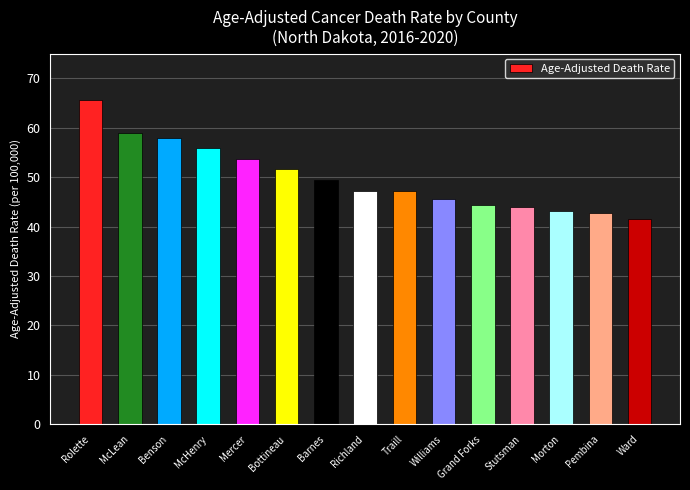

What position from the right is Grand Forks?

5